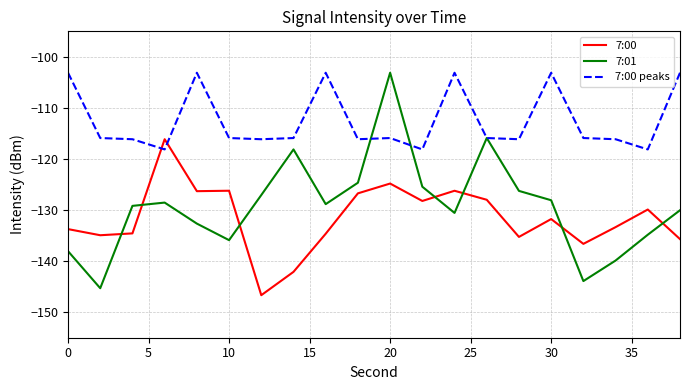

After their last crossing, which series has the higher values: 7:00 peaks or 7:00?

7:00 peaks